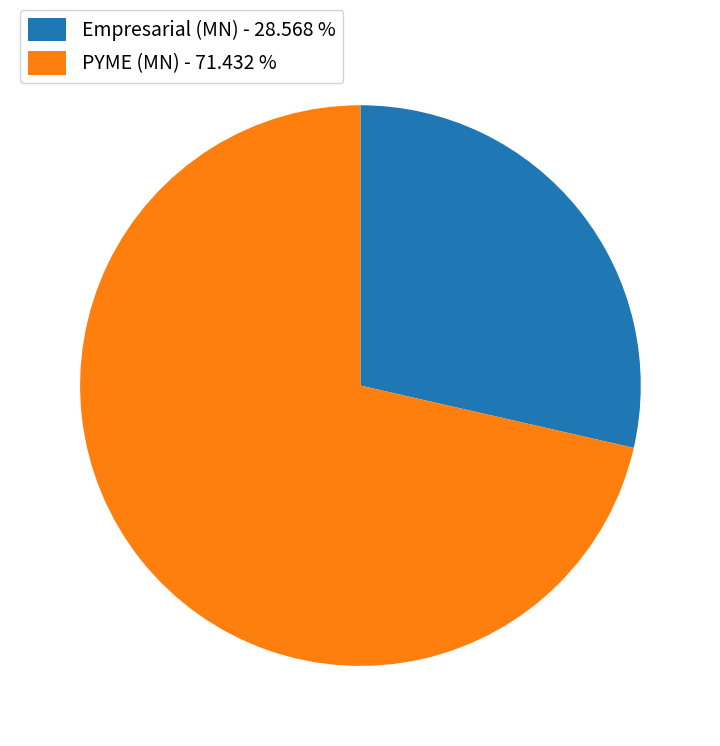

What is the largest slice in the pie chart?

PYME (MN) - 71.432 %